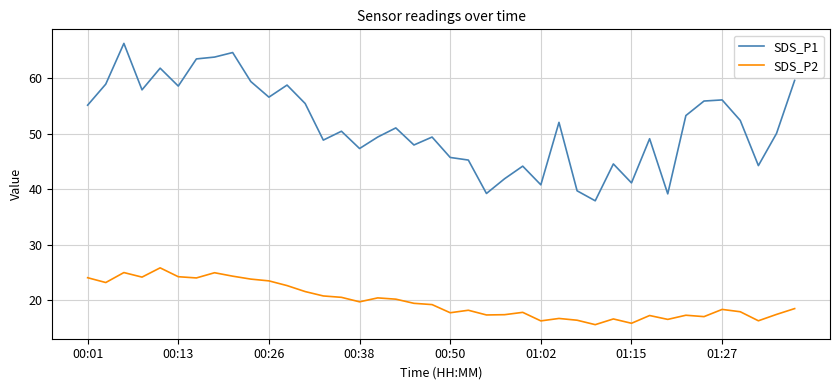

Which series has the largest total across all categories?

SDS_P1